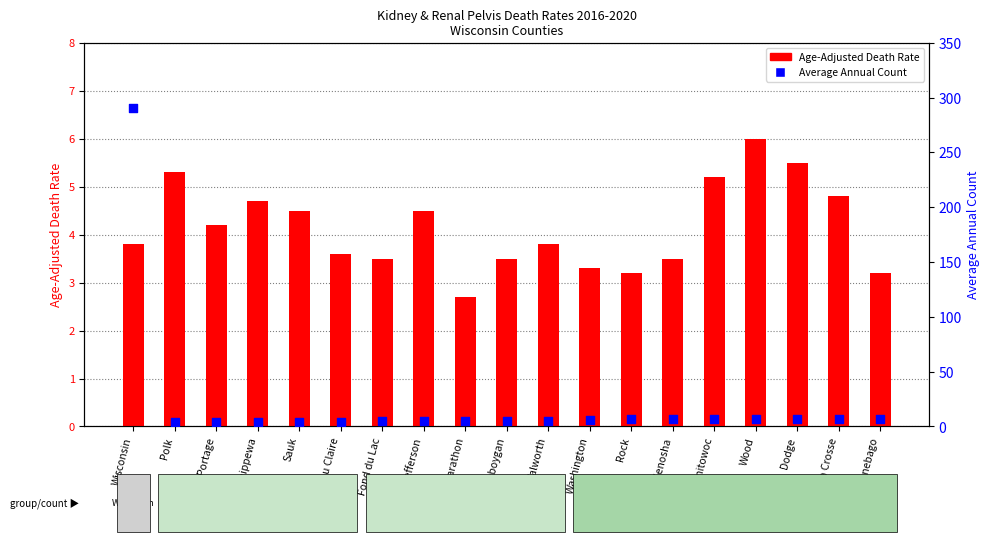

Which series has the widest spread of Y values?

Average Annual Count